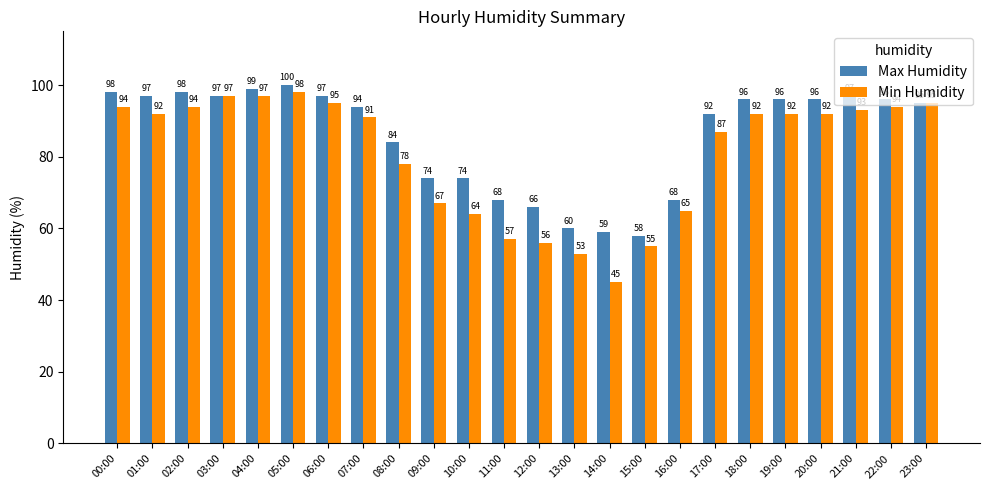

True or false: Min Humidity has a value of 94 at 22:00.

True